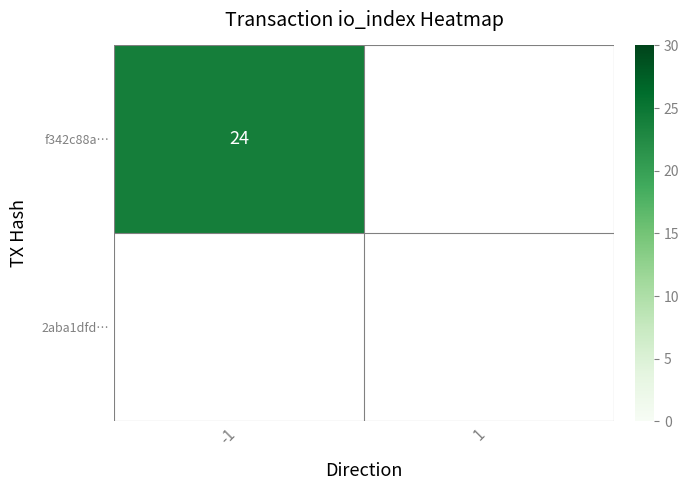

The value of 2aba1dfd… at direction_-1 is 0. True or false?

True